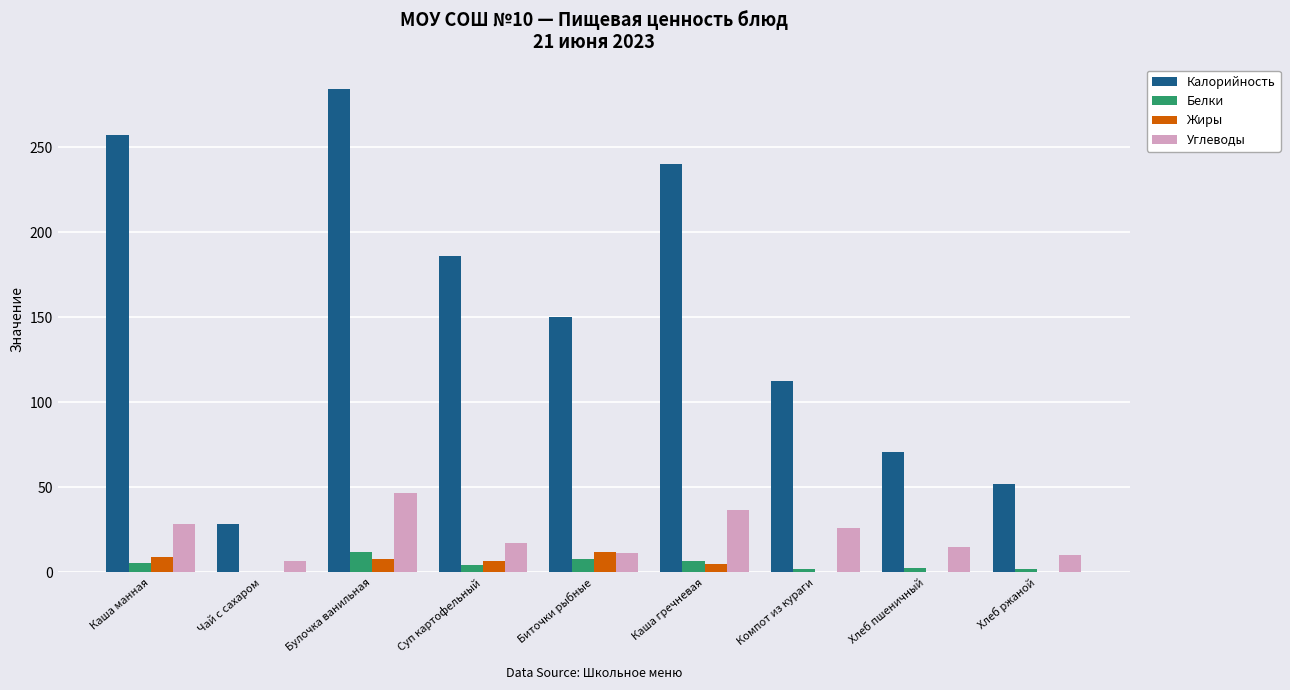

Which series has the widest spread of values?

Калорийность